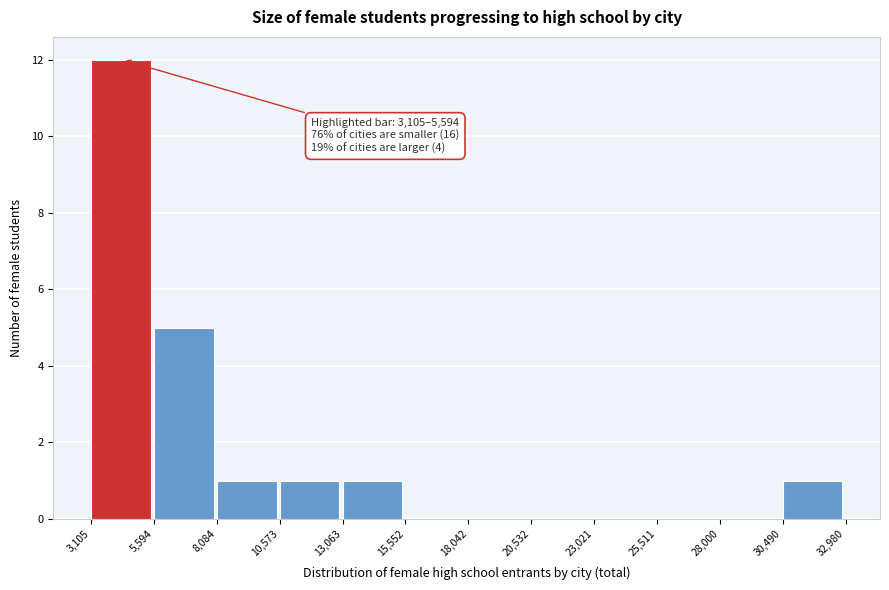

Over which range of the x-axis is the bar tallest?

3,105 to 5,594